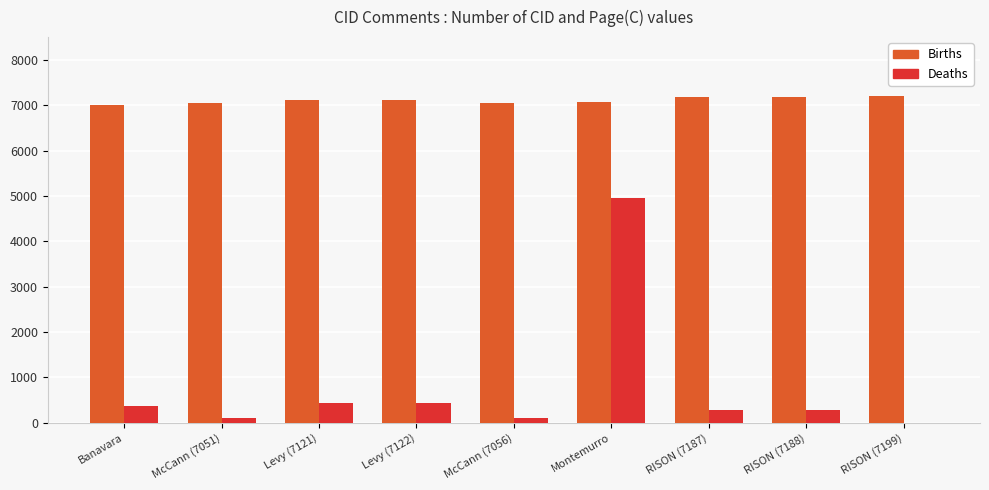

What is the maximum value for Deaths?

4953